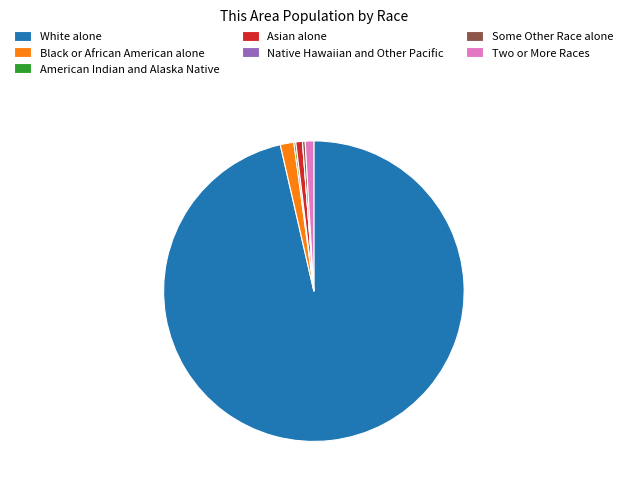

Is the sum of Black or African American alone and Two or More Races greater than half?

No